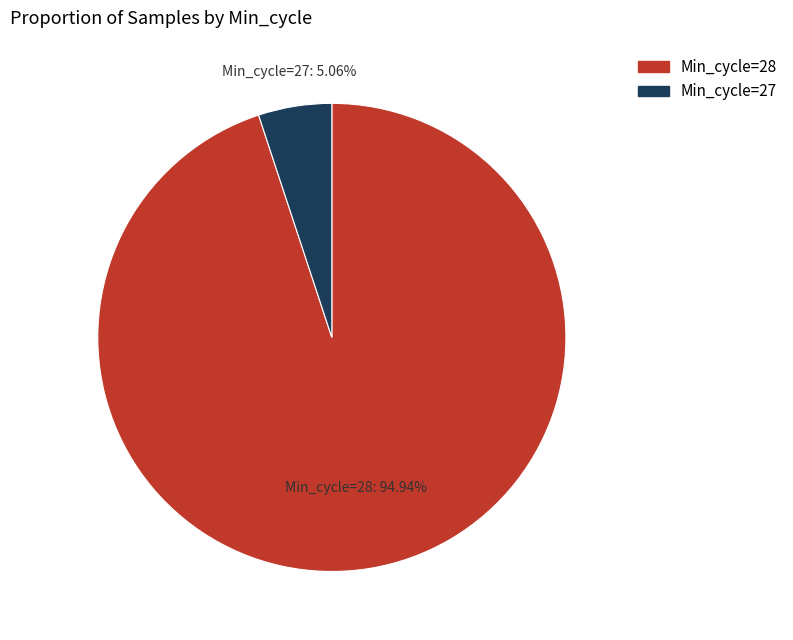

Does any single category account for the majority?

Yes